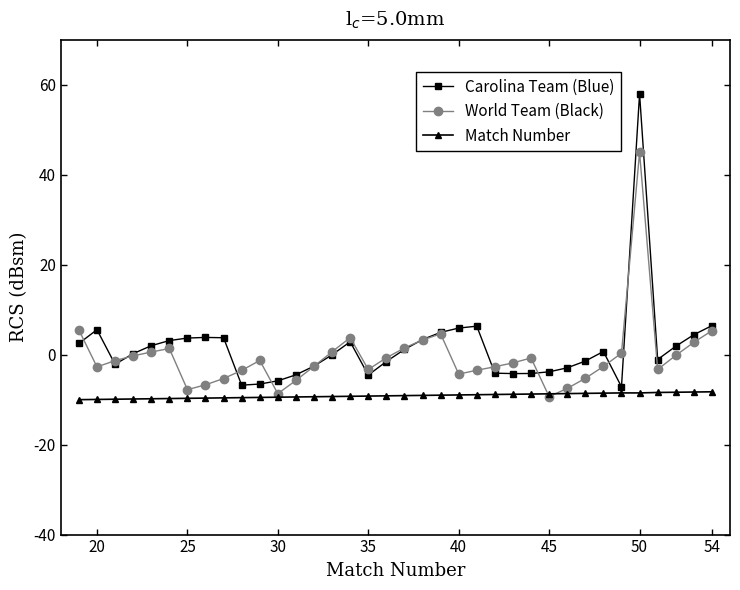

How many lines are shown in the chart?

3